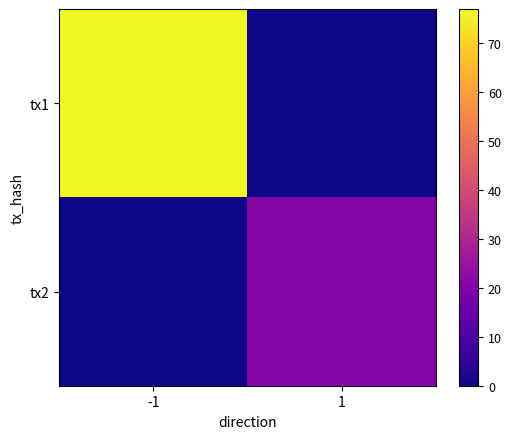

Rank the series by their maximum value, from lowest to highest.

tx2, tx1